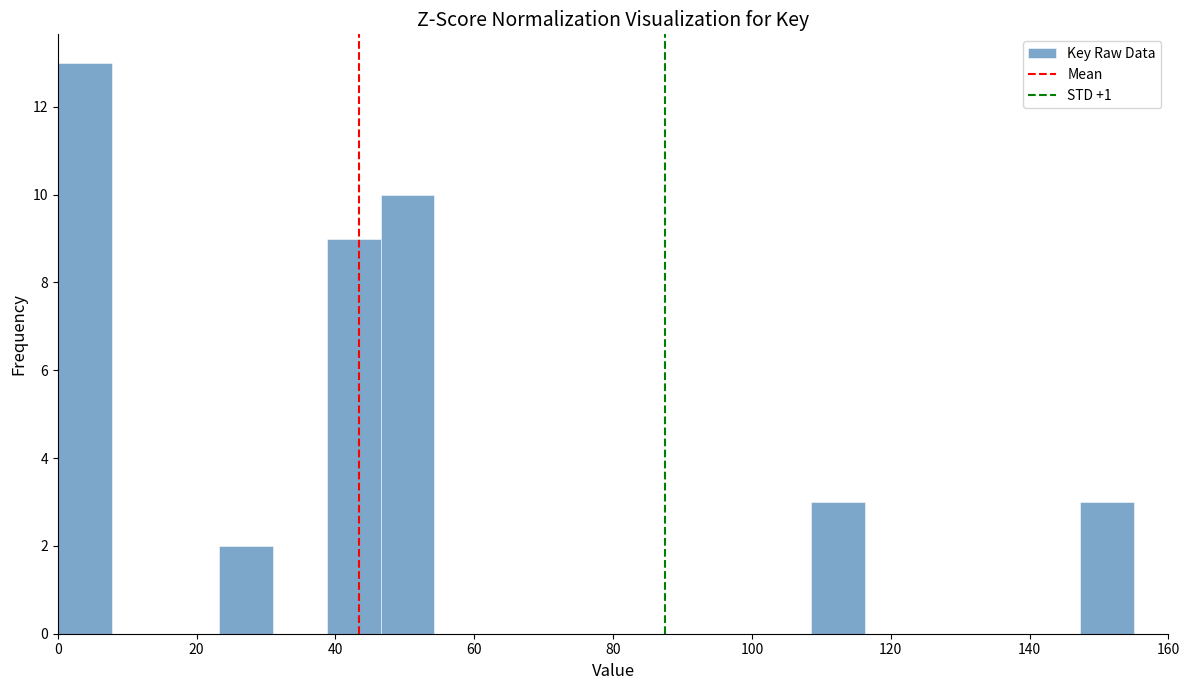

Around what value on the x-axis is the tallest bar? Give the approximate position of its centre, as read against the axis.

4